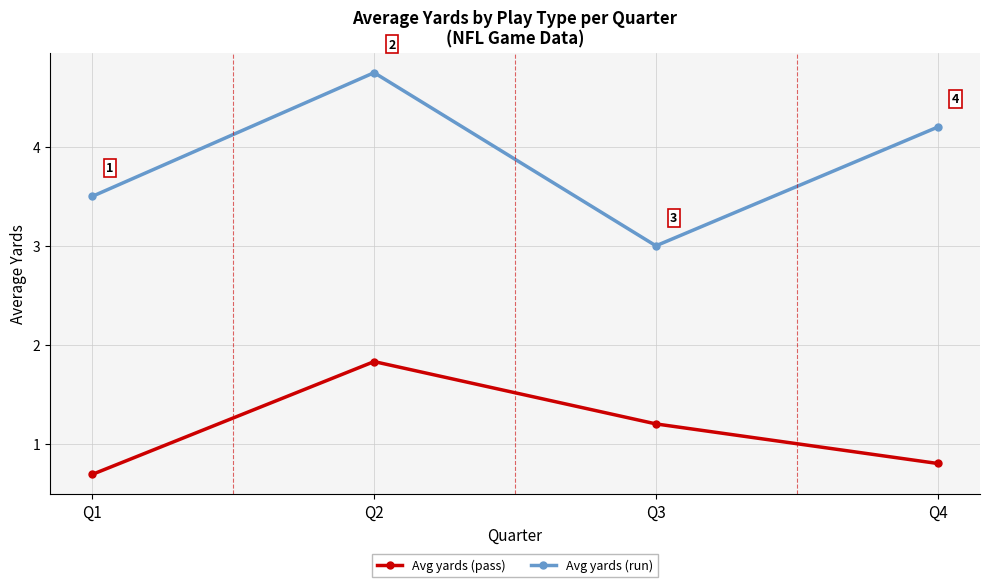

At which label does Avg yards (pass) first exceed 1?

Q2